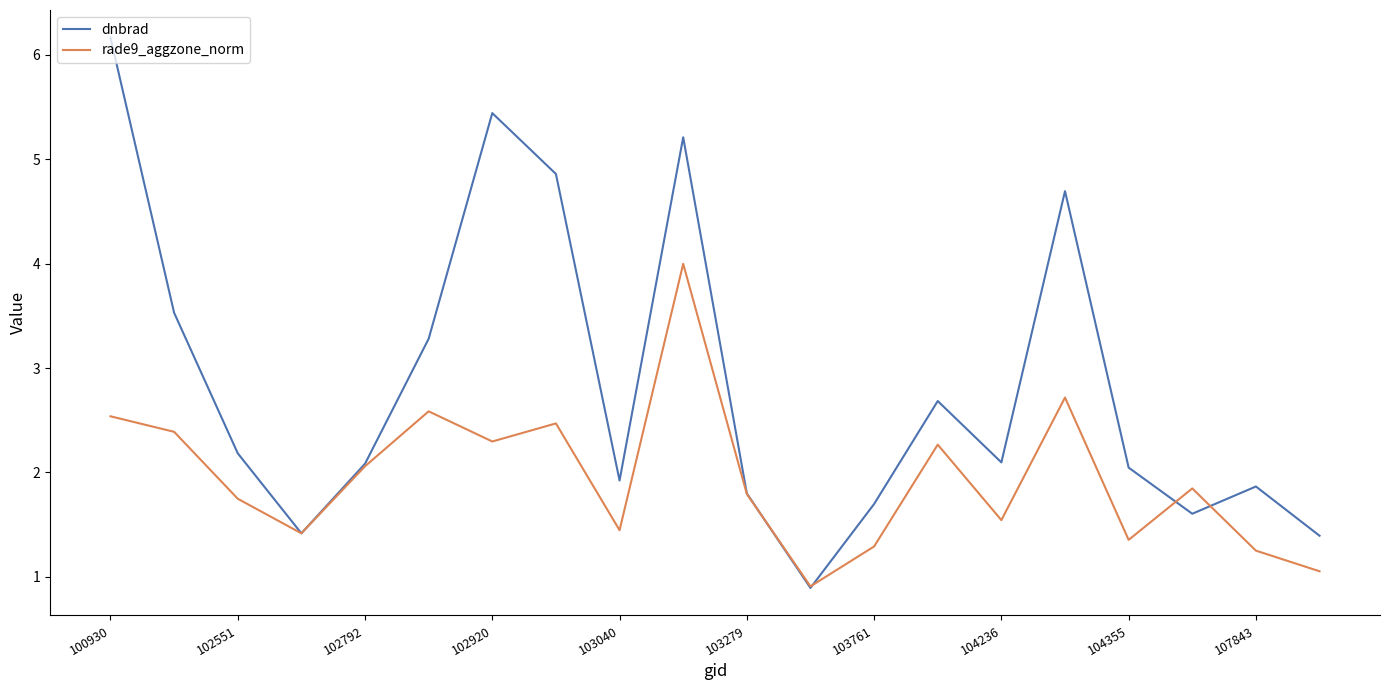

List the series in order of their peak value, lowest first.

rade9_aggzone_norm, dnbrad